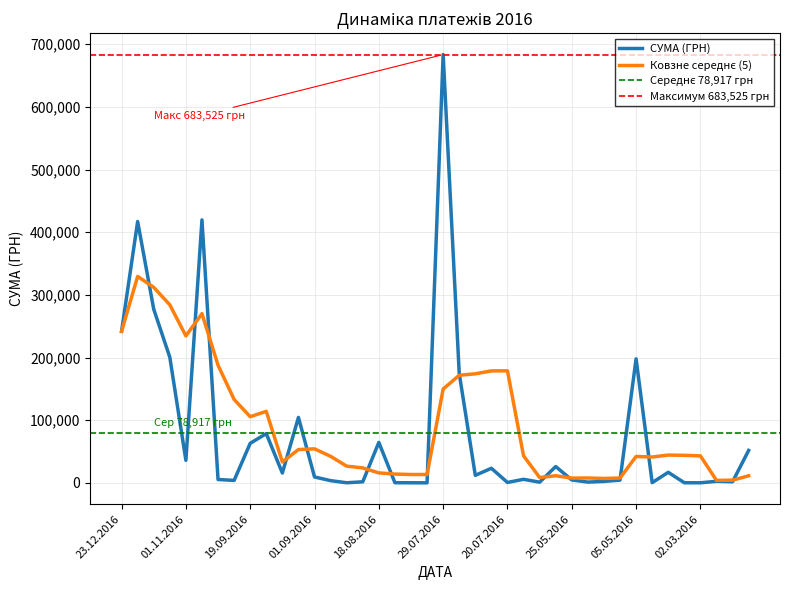

At which label is the value closest to 341834?

23.11.2016